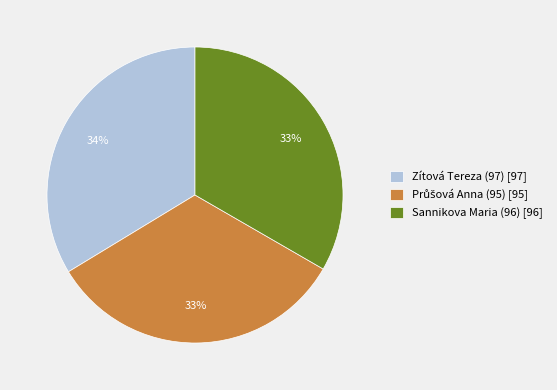

To the nearest percent, what is the average slice percentage?

33%